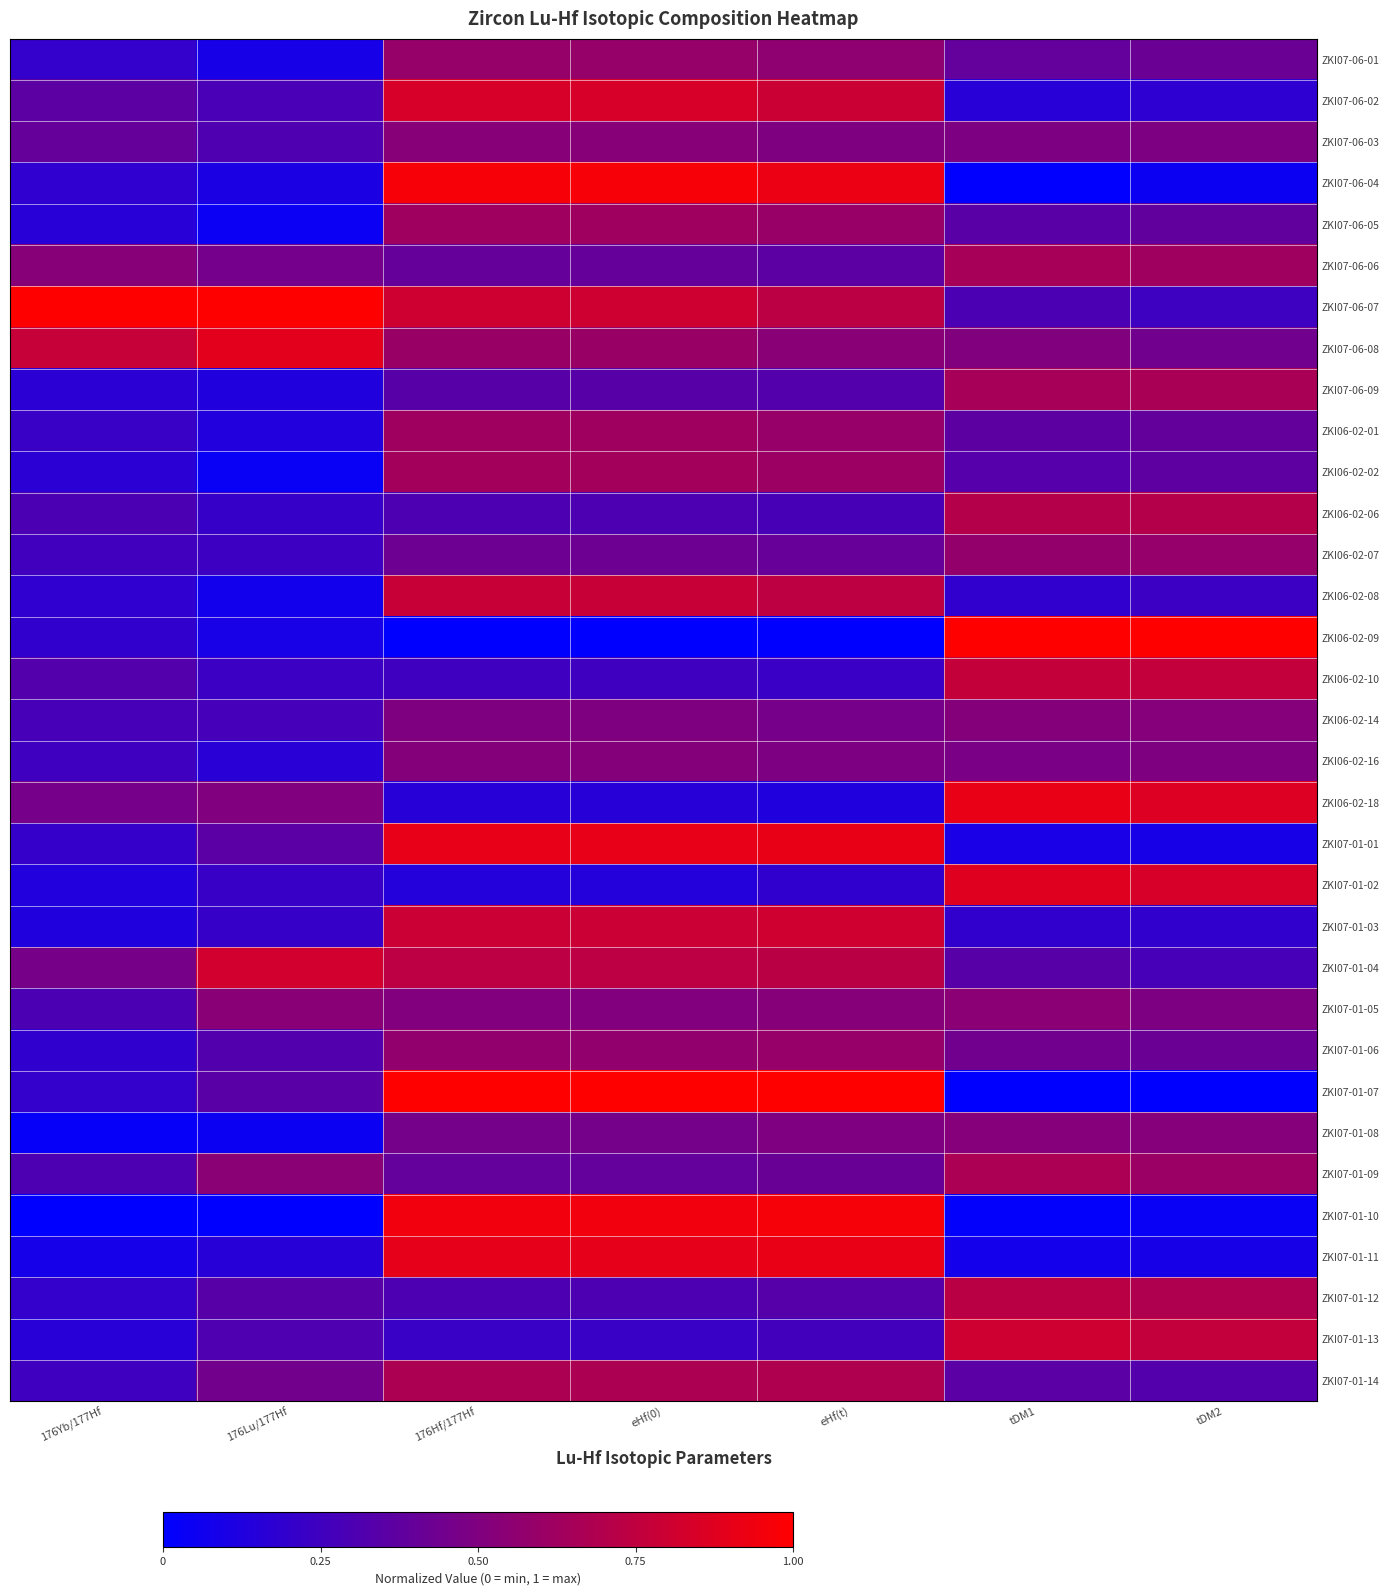

Rank the series by their maximum value, from lowest to highest.

ZKI06-02-16, ZKI07-01-08, ZKI06-02-14, ZKI07-06-03, ZKI07-01-05, ZKI06-02-07, ZKI07-06-01, ZKI07-01-06, ZKI06-02-01, ZKI07-06-05, ZKI06-02-02, ZKI07-06-06, ZKI07-06-09, ZKI07-01-09, ZKI07-01-14, ZKI06-02-06, ZKI07-01-12, ZKI06-02-10, ZKI06-02-08, ZKI07-01-13, ZKI07-01-03, ZKI07-01-04, ZKI07-06-02, ZKI07-01-02, ZKI07-06-08, ZKI07-01-01, ZKI07-01-11, ZKI06-02-18, ZKI07-01-10, ZKI07-06-04, ZKI07-06-07, ZKI06-02-09, ZKI07-01-07